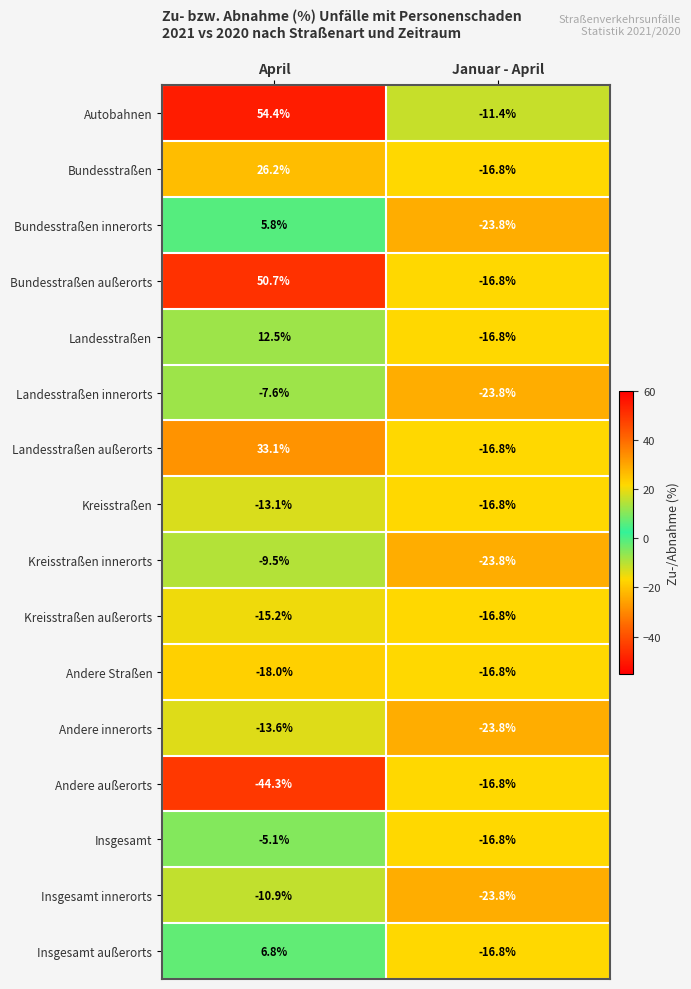

Where does the Landesstraßen series first go above 12?

April